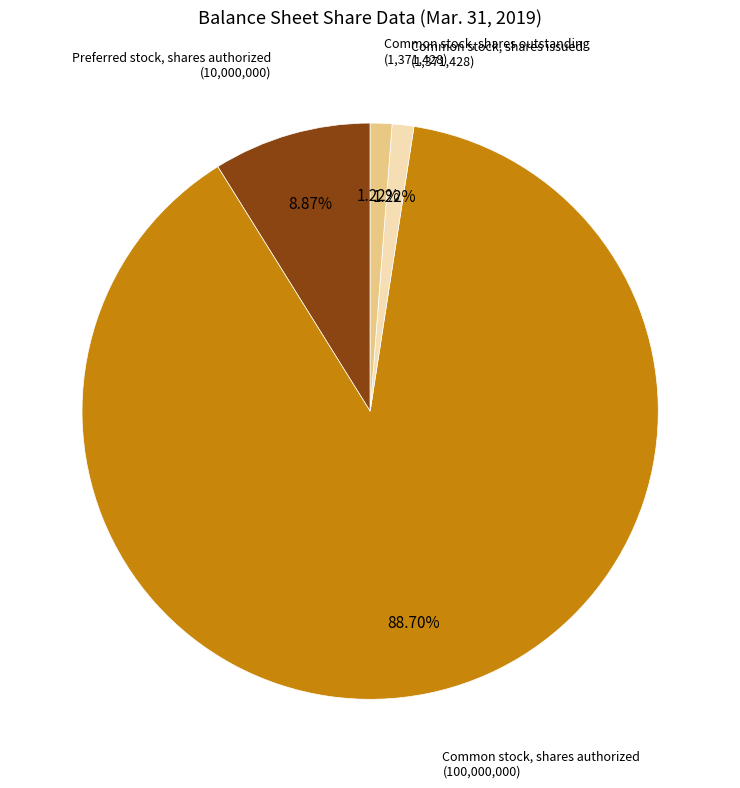

To the nearest percent, what is the combined percentage of Common stock, shares issued and Common stock, shares authorized?

90%